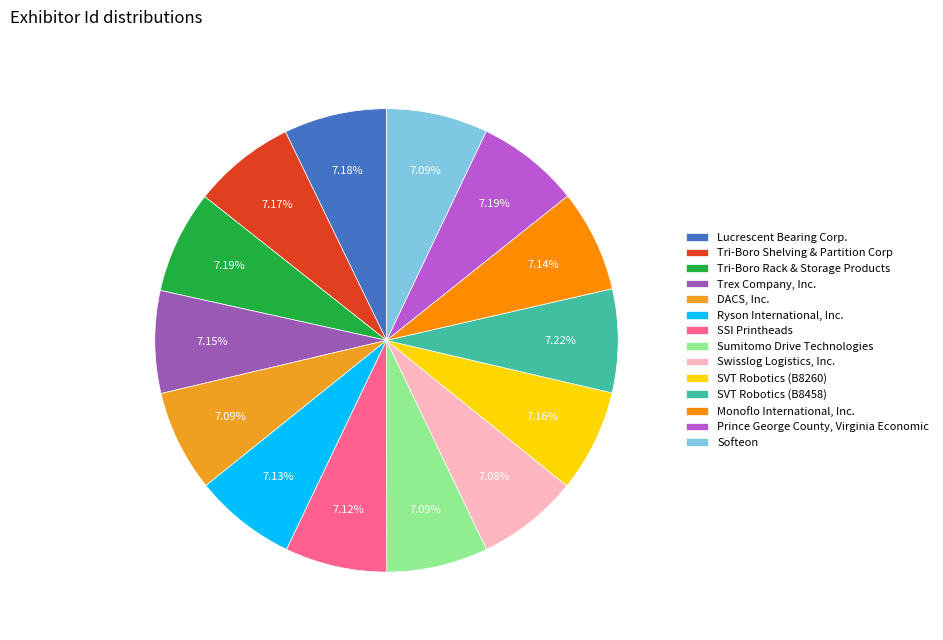

Approximately how many times larger is the value at Lucrescent Bearing Corp. compared to SVT Robotics (B8260)?

1.0